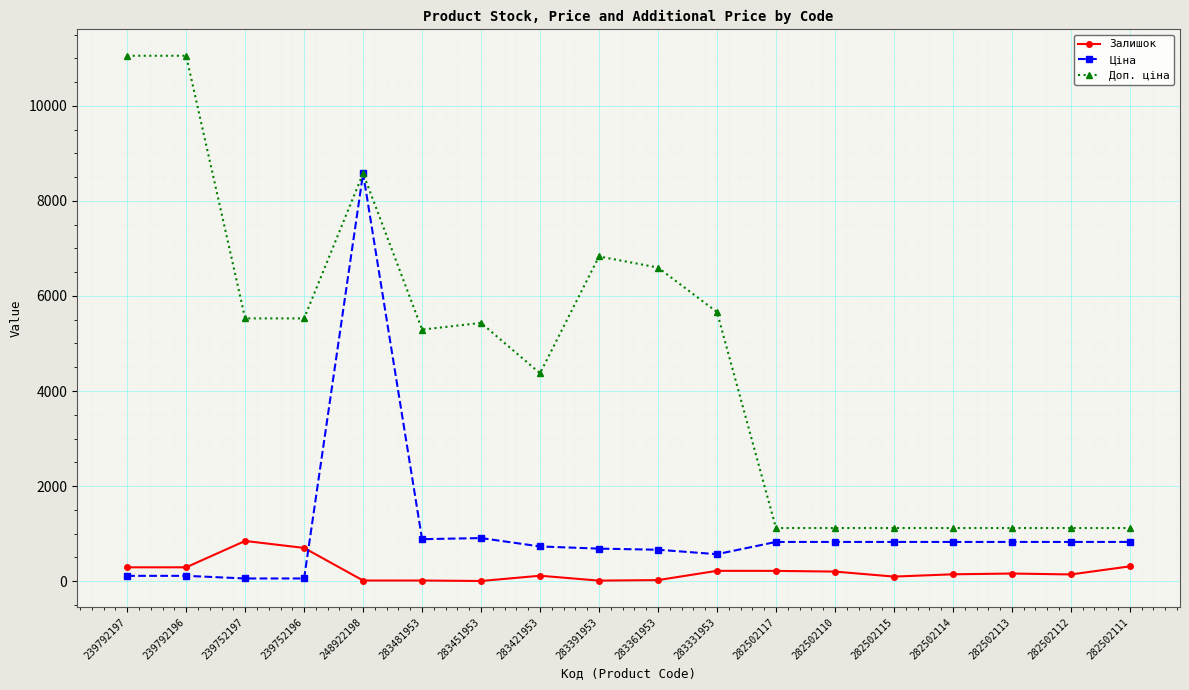

True or false: Залишок and Доп. ціна cross at least once.

False